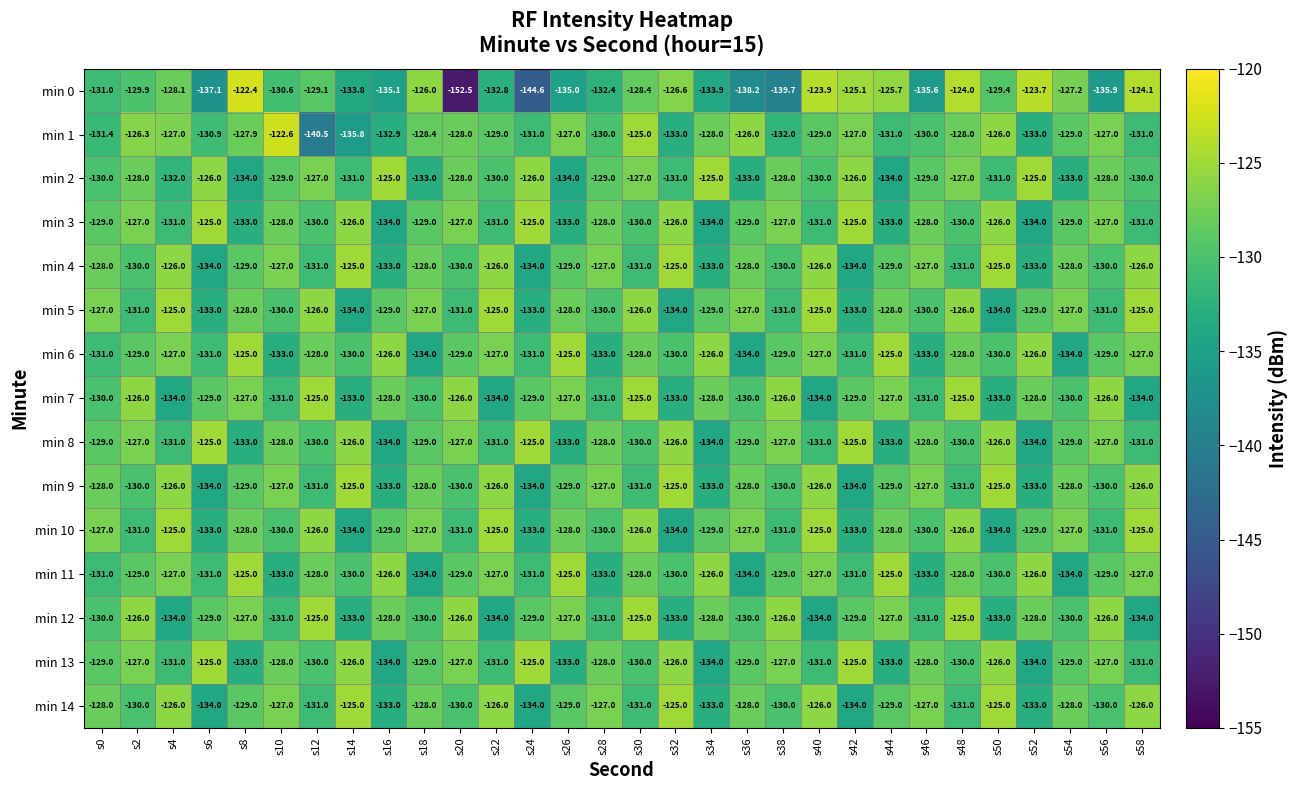

What is the total value across all series at s0?

-1939.4